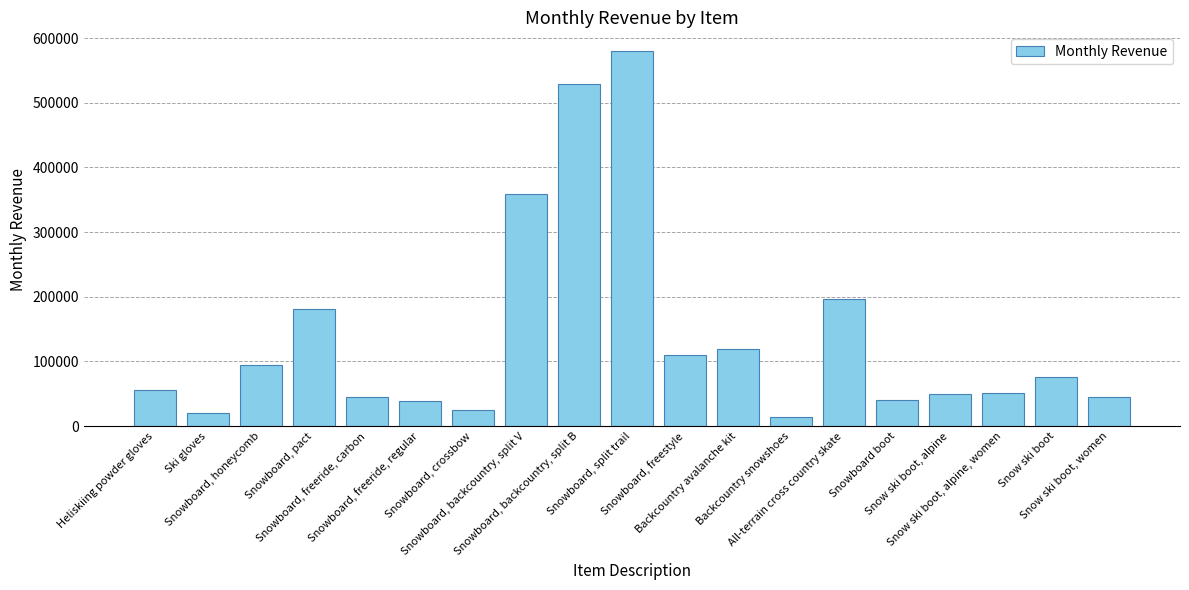

What is the maximum value shown in the chart?

579915